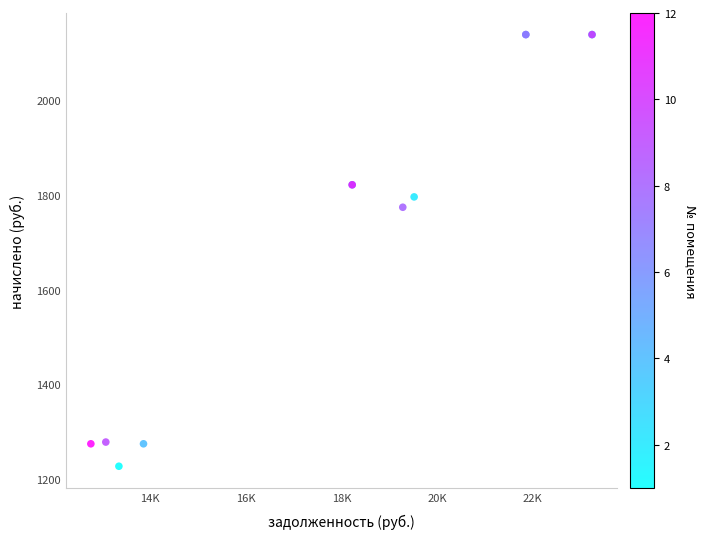

What Y value in the scatter plot is closest to 1682?

1773.7